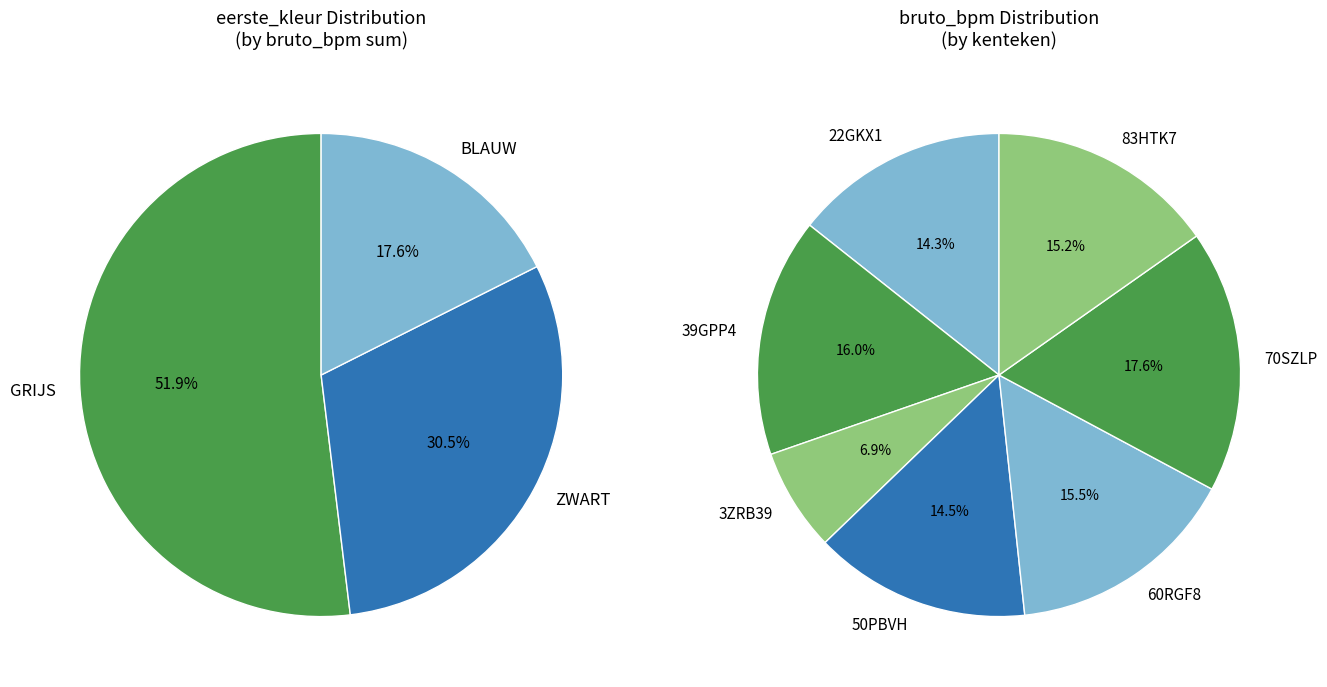

Rank the categories by value from highest to lowest.

70SZLP, 39GPP4, 60RGF8, 83HTK7, 50PBVH, 22GKX1, 3ZRB39